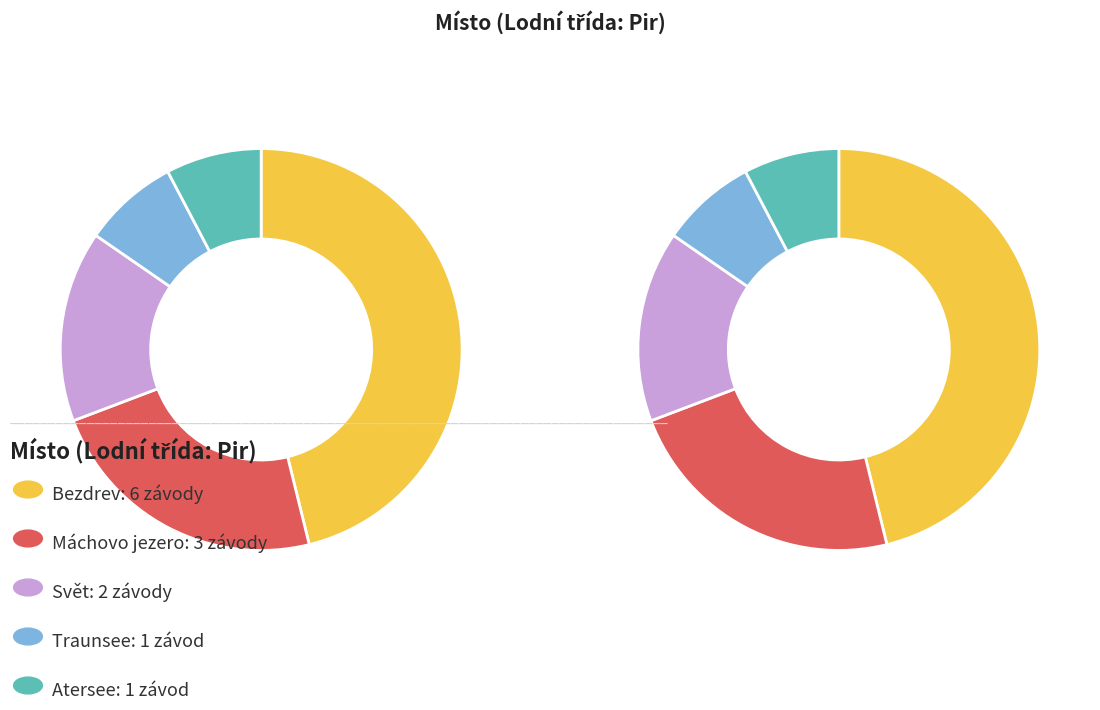

To the nearest percent, what is the average slice percentage?

20%